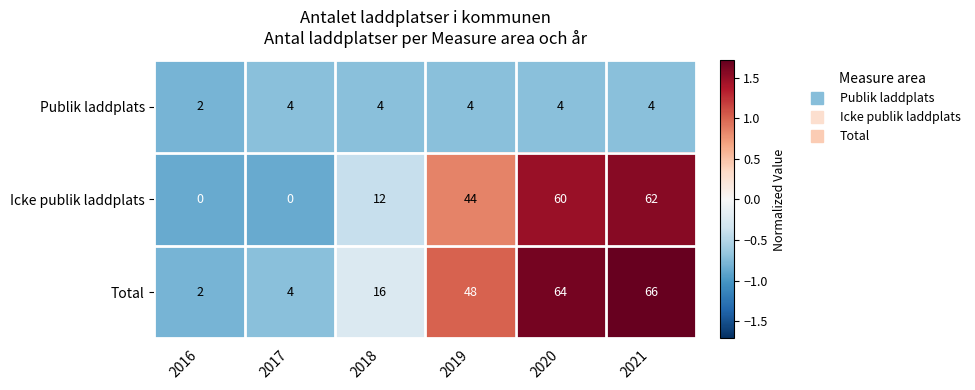

Which series changed the most between 2016 and 2020?

Total